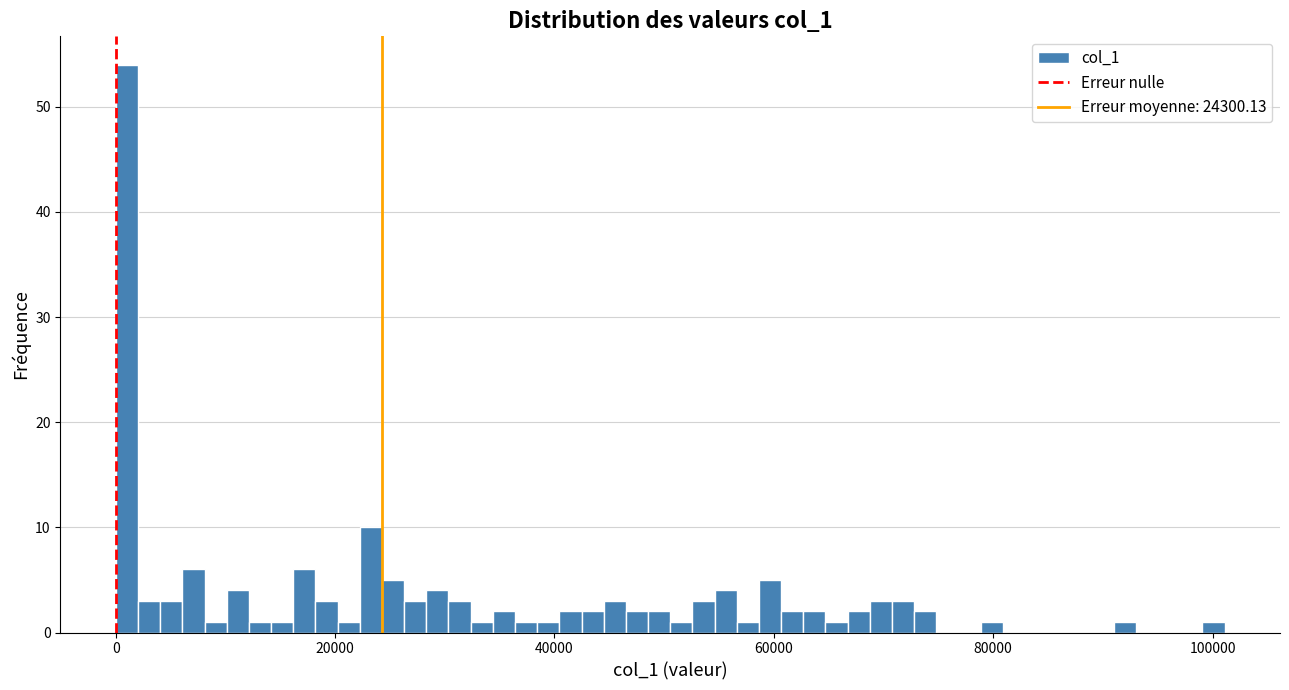

Read against the x-axis, roughly where is the centre of the tallest bar?

2000